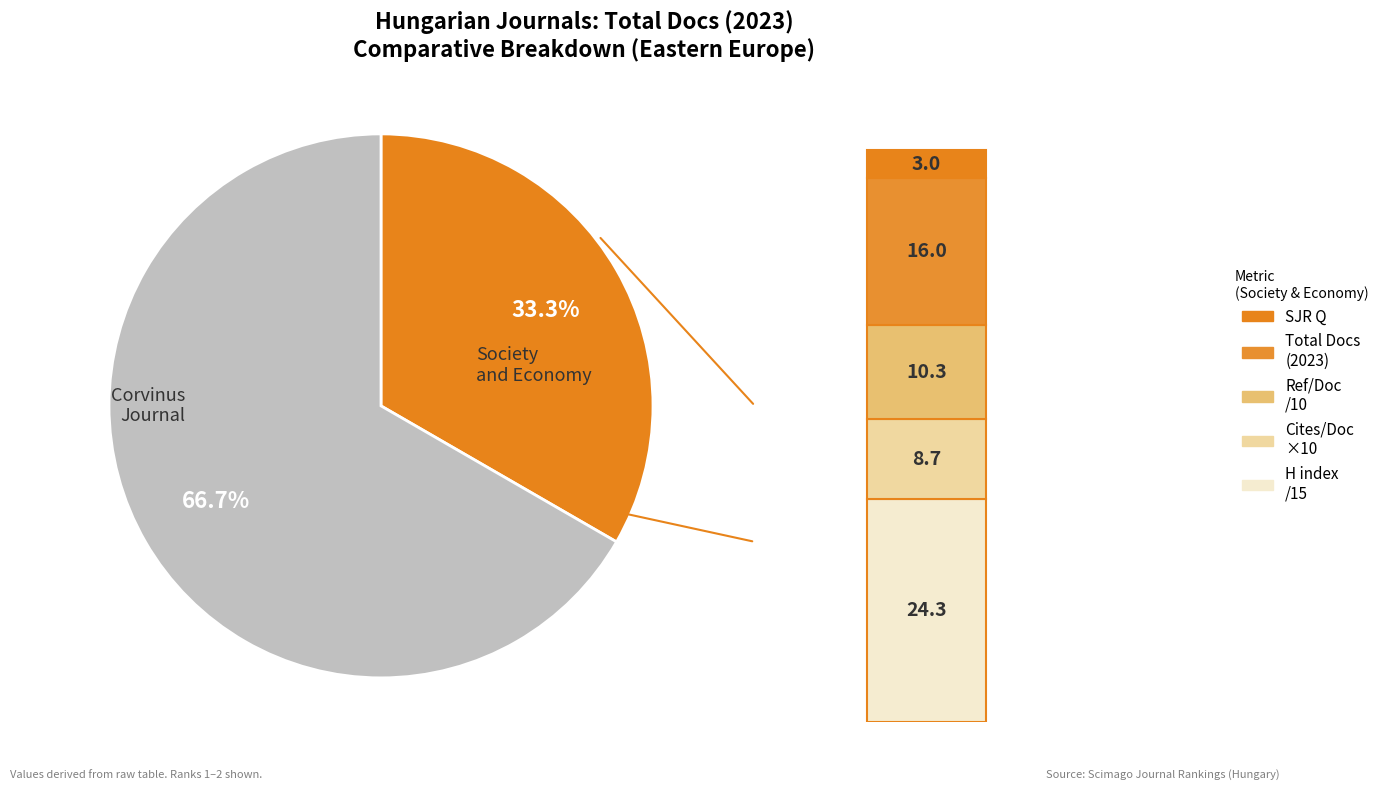

How many slices are in this pie chart?

2